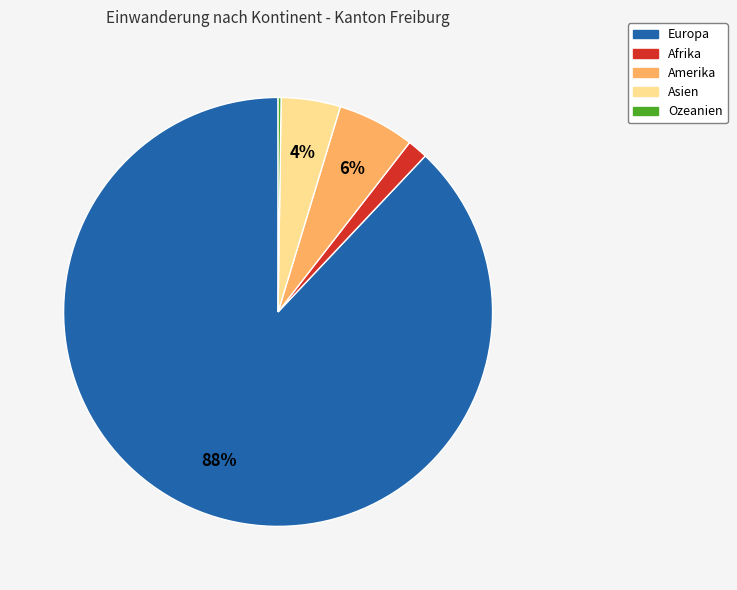

What percentage is the Afrika slice, to the nearest percent?

2%